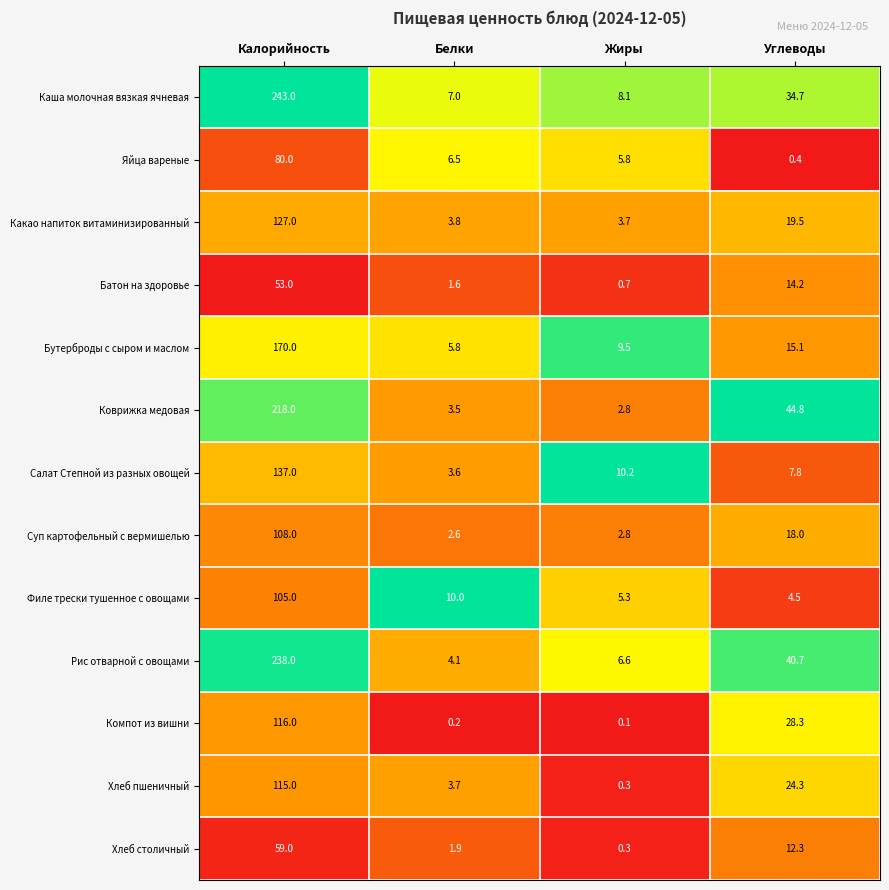

Which series changed the most between Белки and Жиры?

Салат Степной из разных овощей